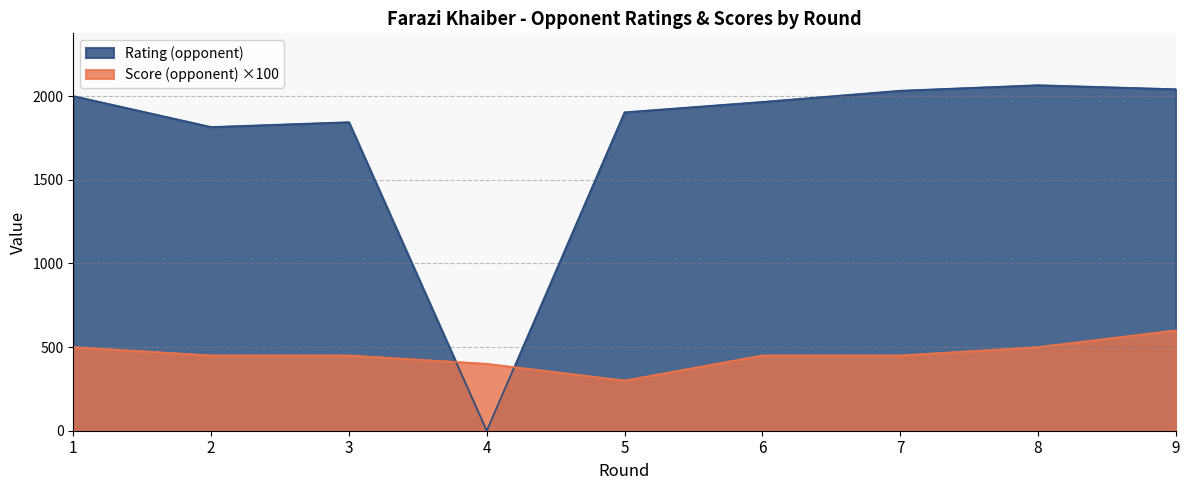

List the labels in order of Rating (opponent) value, largest first.

8, 9, 7, 1, 6, 5, 3, 2, 4